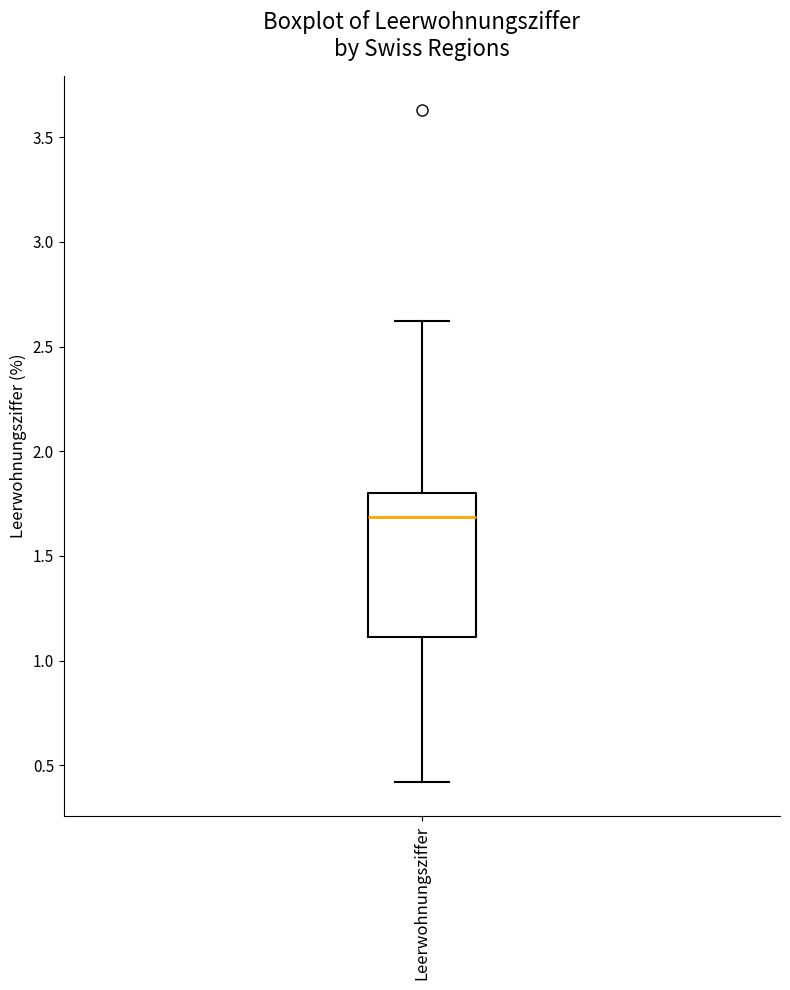

Read this box plot against the y-axis: the position of the median line, the range covered by the box, and the ends of both whiskers. The values are not printed on the chart, so give them approximately, as read against the axis.

median 1.7, box 1.1 to 1.8, whiskers 0.4 to 2.6